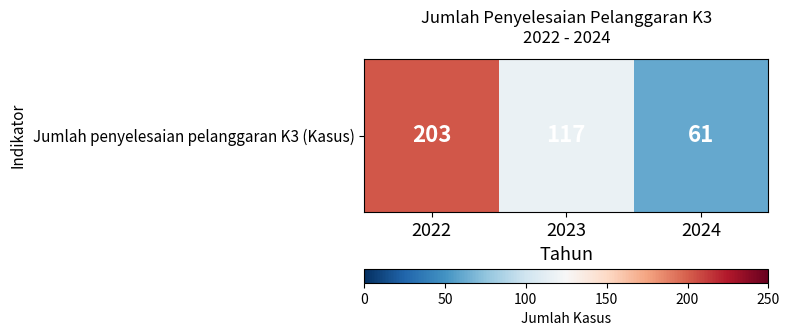

How many data points are less than 117?

1